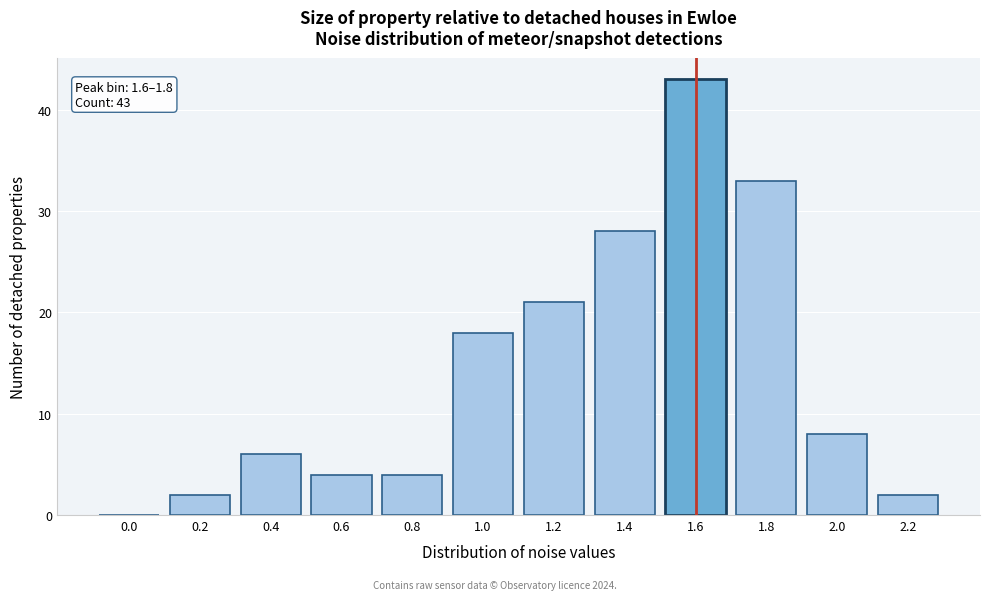

Reading left to right, extract all data points from this chart.

0.0=0	0.2=2	0.4=6	0.6=4	0.8=4	1.0=18	1.2=21	1.4=28	1.6=43	1.8=33	2.0=8	2.2=2